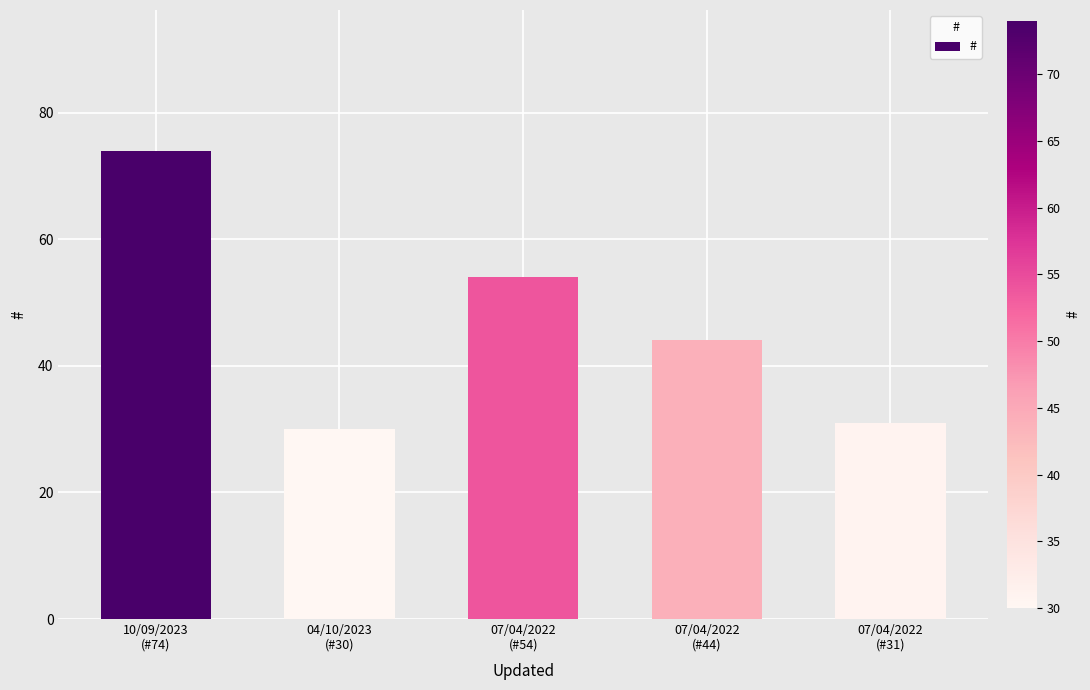

What is the maximum value shown in the chart?

74